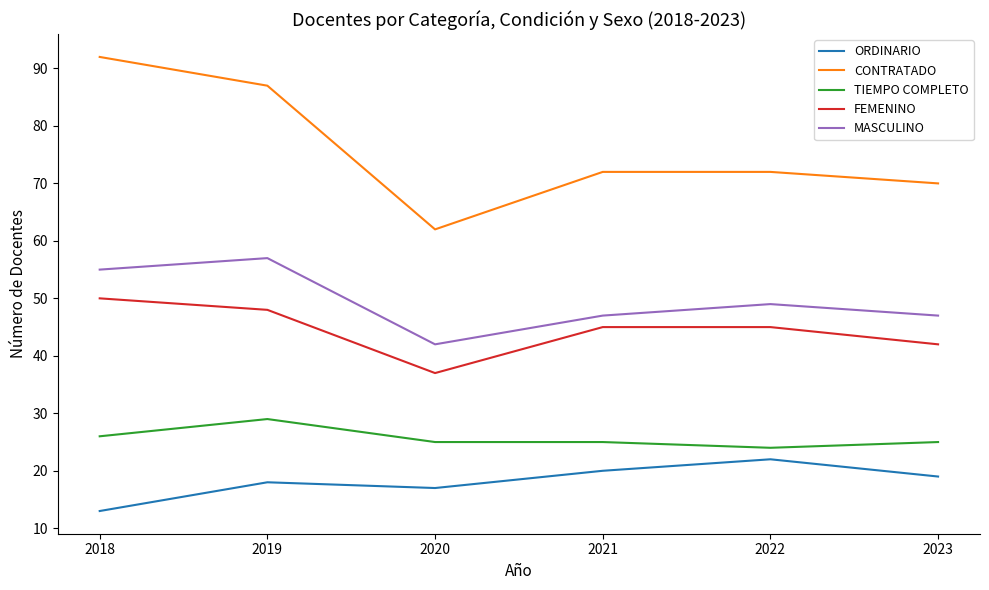

Between 2018 and 2022, which series saw the biggest shift?

CONTRATADO